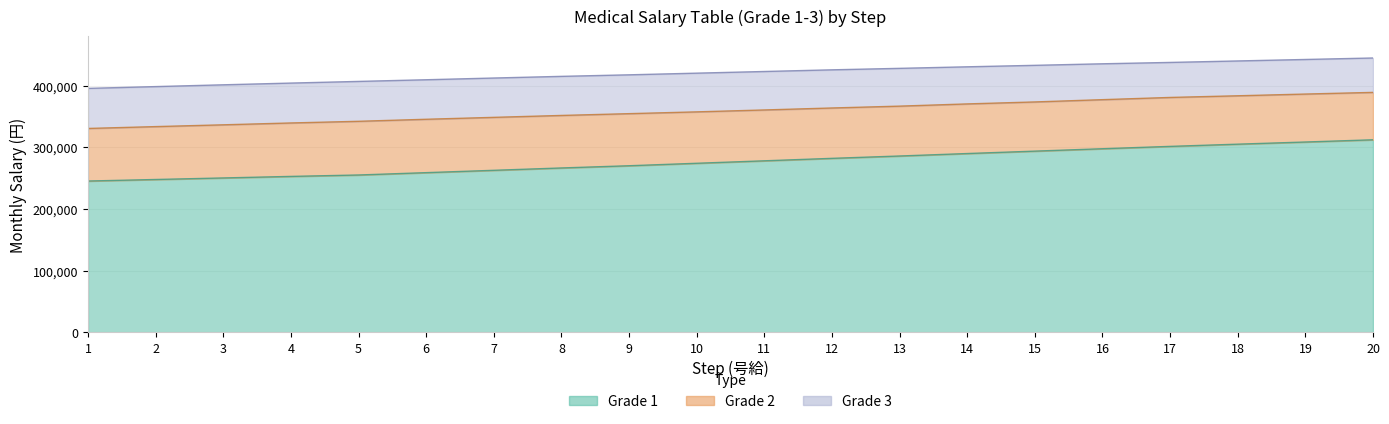

Is it true that Grade 1 equals 305000 at 18?

True